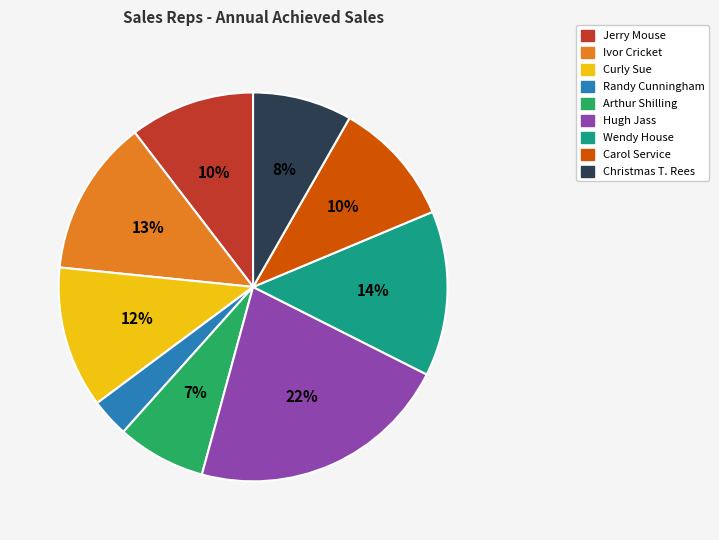

Which has a higher value, Carol Service or Christmas T. Rees?

Carol Service